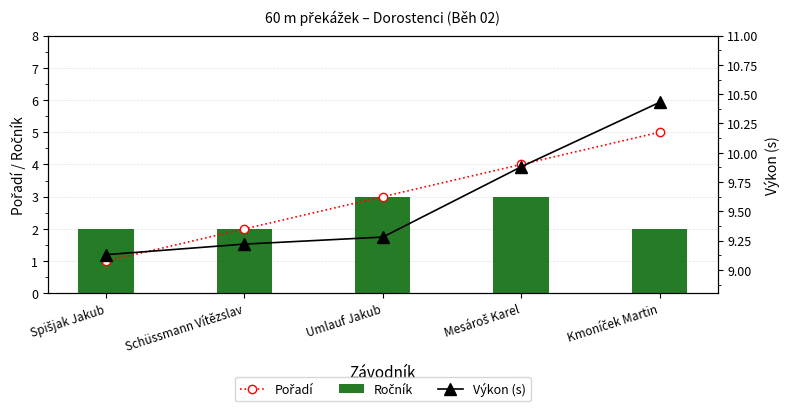

At how many categories does at least one series exceed 4?

5